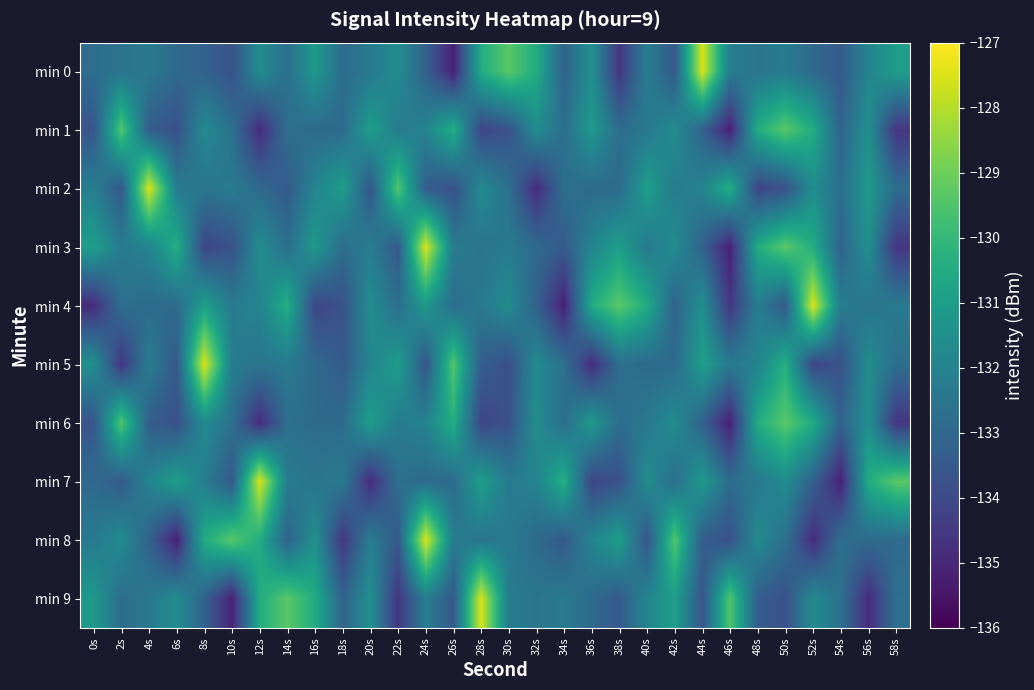

What is the smallest value displayed?

-135.2